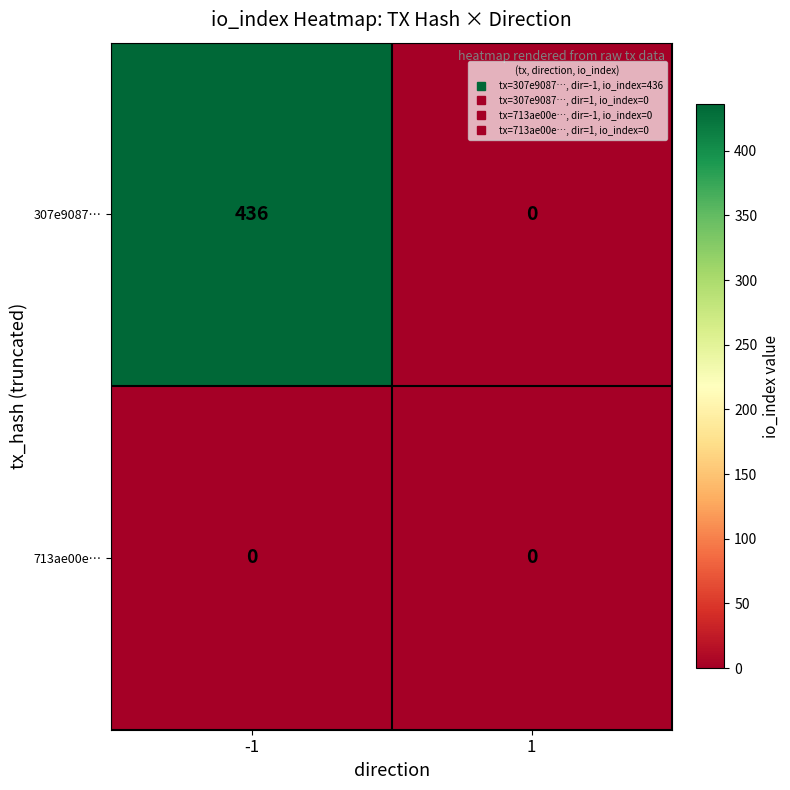

Which series has the largest range (max minus min)?

307e9087…